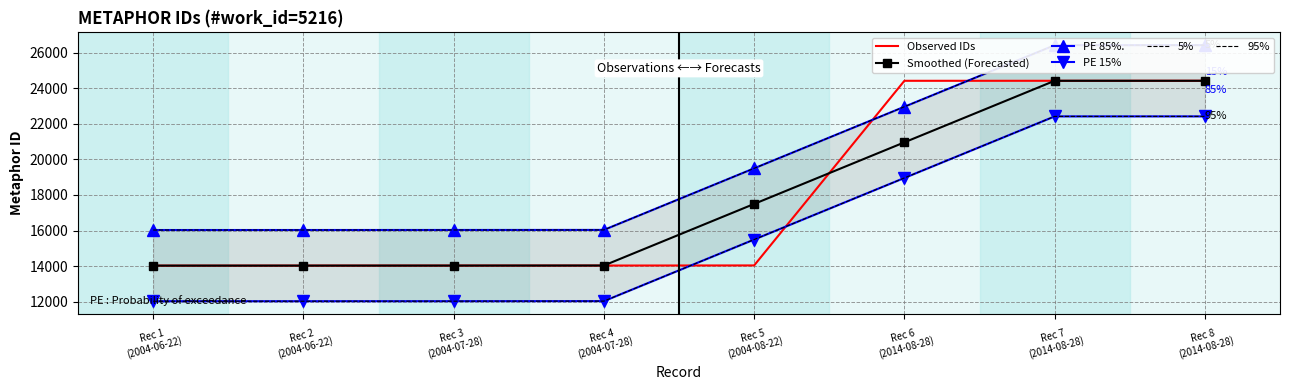

Rank the categories by 95% value from highest to lowest.

Rec 8
(2014-08-28), Rec 7
(2014-08-28), Rec 6
(2014-08-28), Rec 5
(2004-08-22), Rec 4
(2004-07-28), Rec 3
(2004-07-28), Rec 2
(2004-06-22), Rec 1
(2004-06-22)